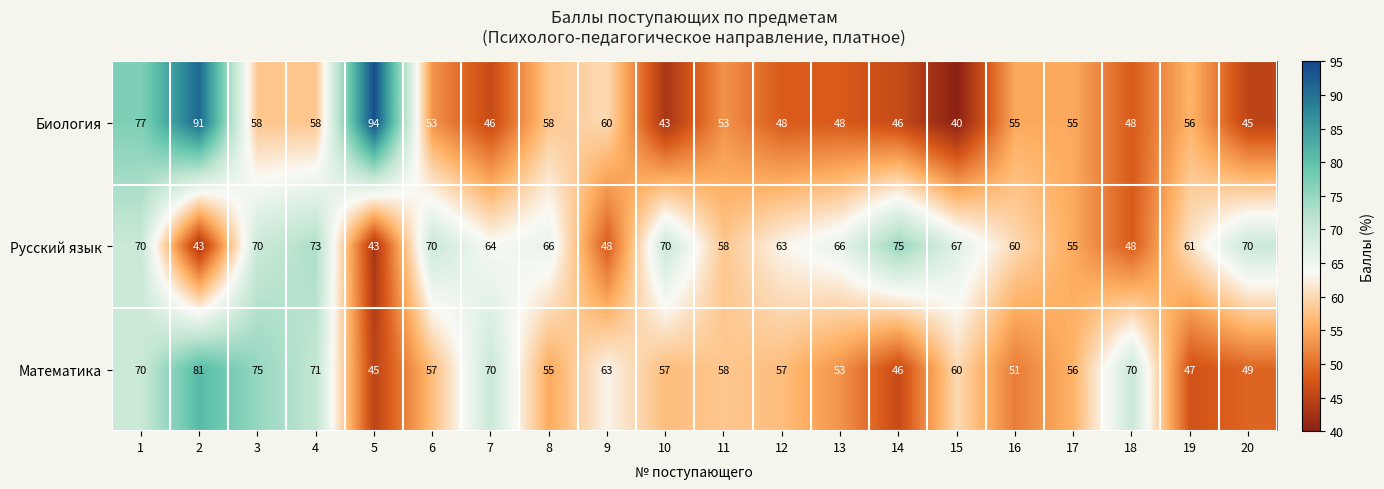

Which category has the highest value in the Русский язык series?

14